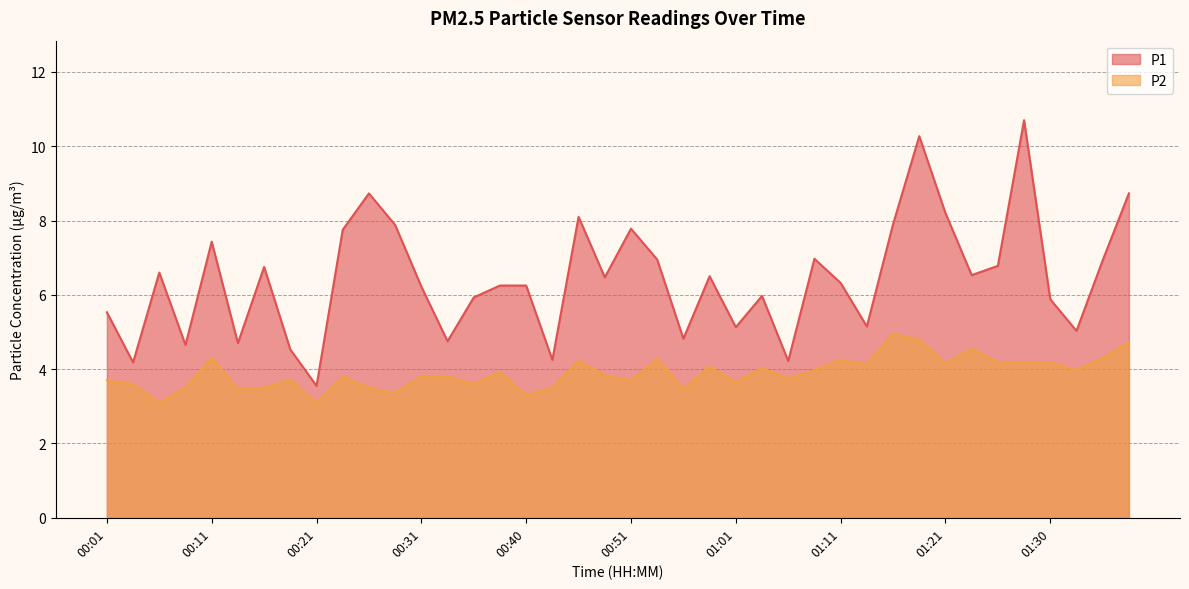

True or false: P2 and P1 intersect in this chart.

False